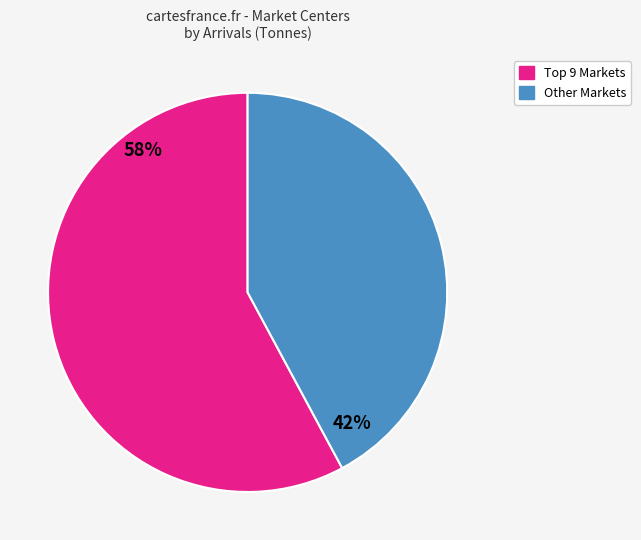

To the nearest percent, what is the difference between the largest and smallest slice percentages?

16%